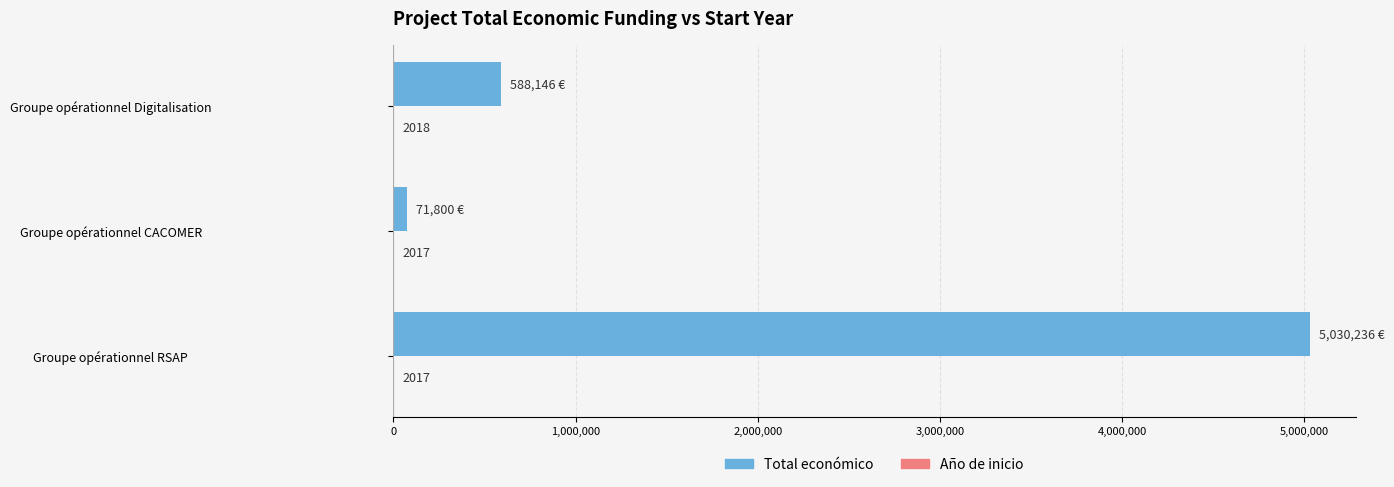

Between Groupe opérationnel CACOMER and Groupe opérationnel Digitalisation, which series saw the biggest shift?

Total económico